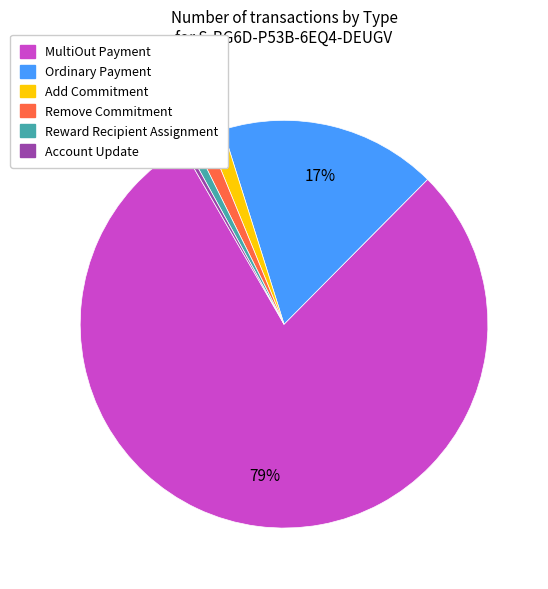

Does Ordinary Payment represent more than half of the total?

No